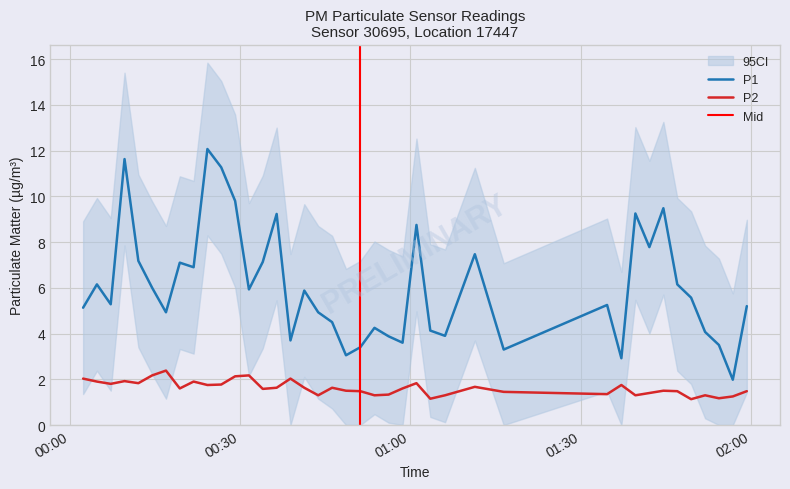

What is the lowest value of the P2 series?

1.1